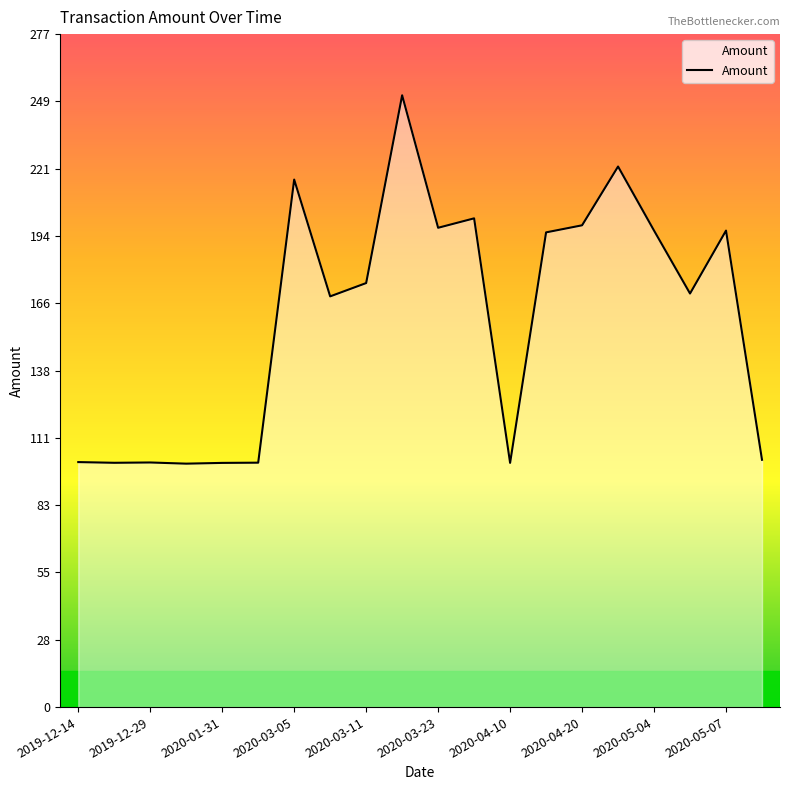

What is the difference between the maximum and minimum values?

151.4